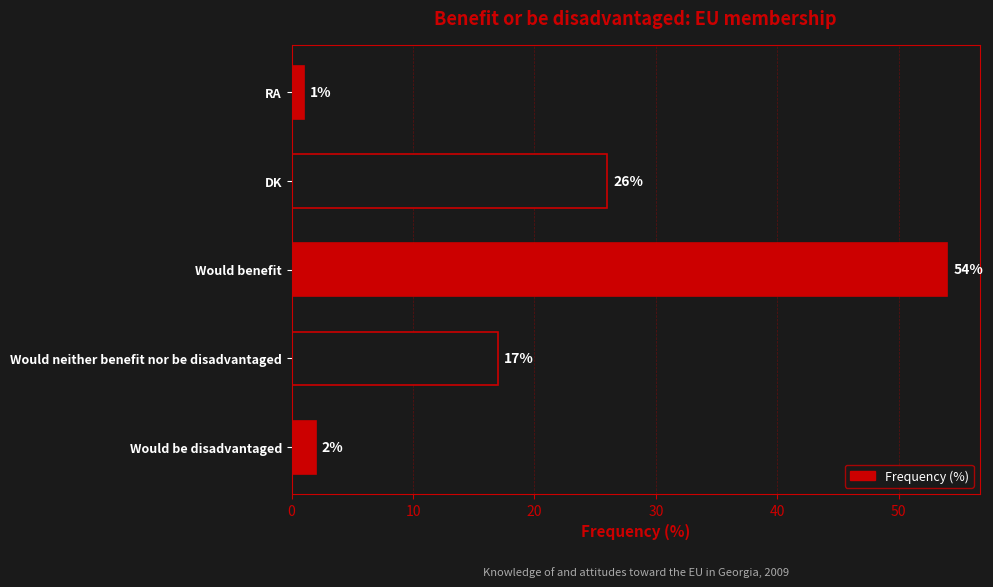

How many data points does each series have?

5